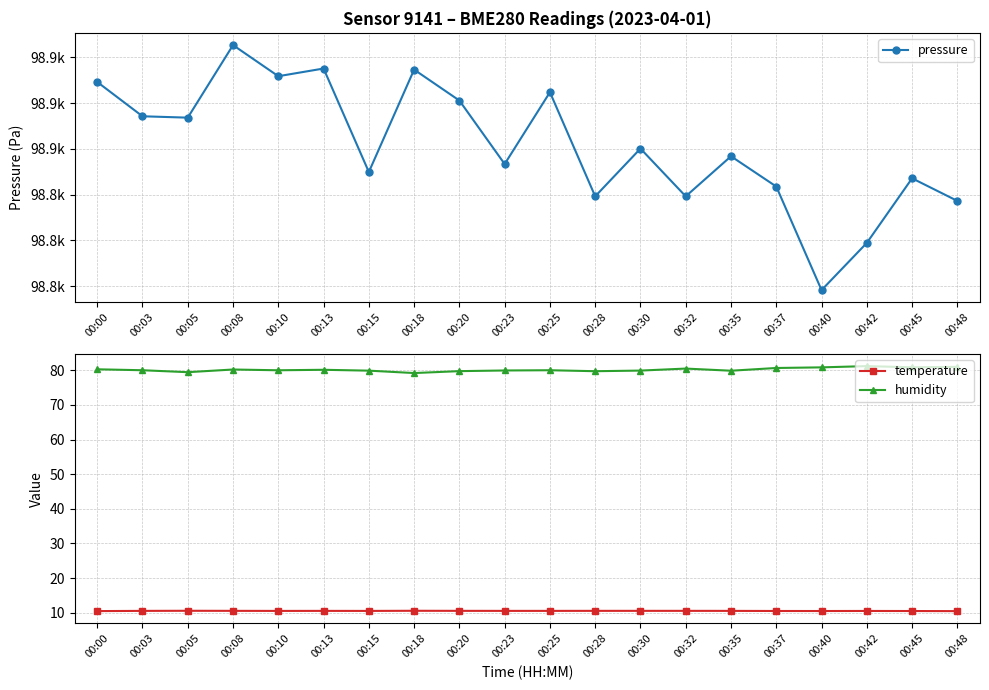

The pressure series shows 98862.3 at 00:00. True or false?

True